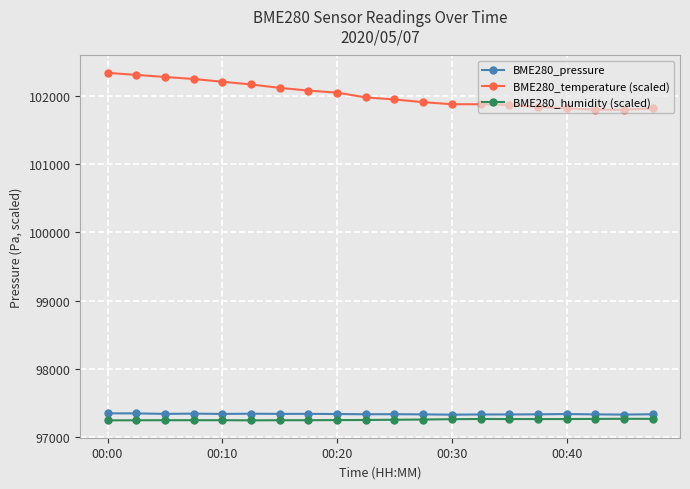

What is the value of the BME280_pressure point at the 2nd from the left?

97345.9